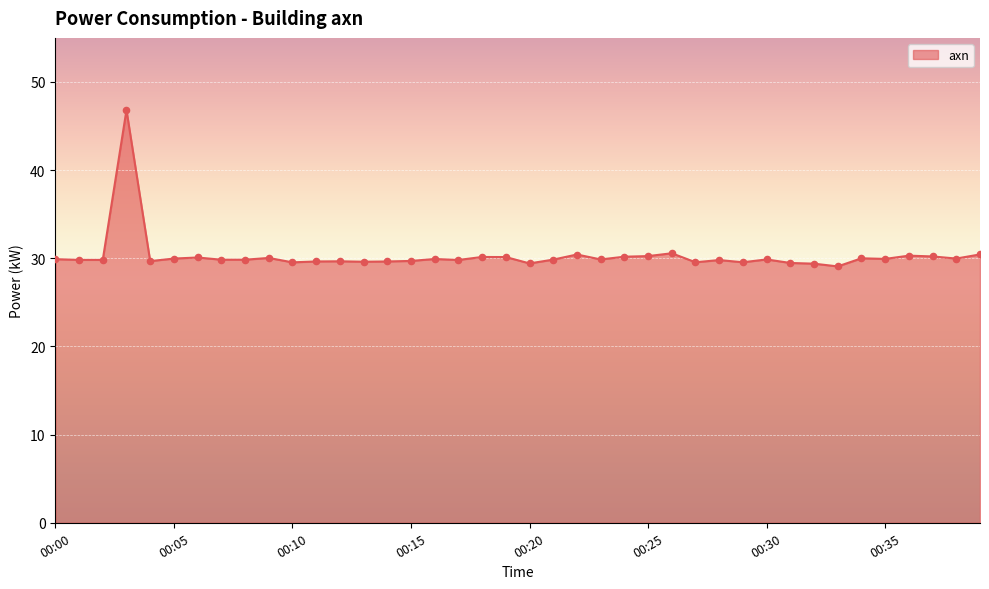

What is the maximum value shown in the chart?

46.8